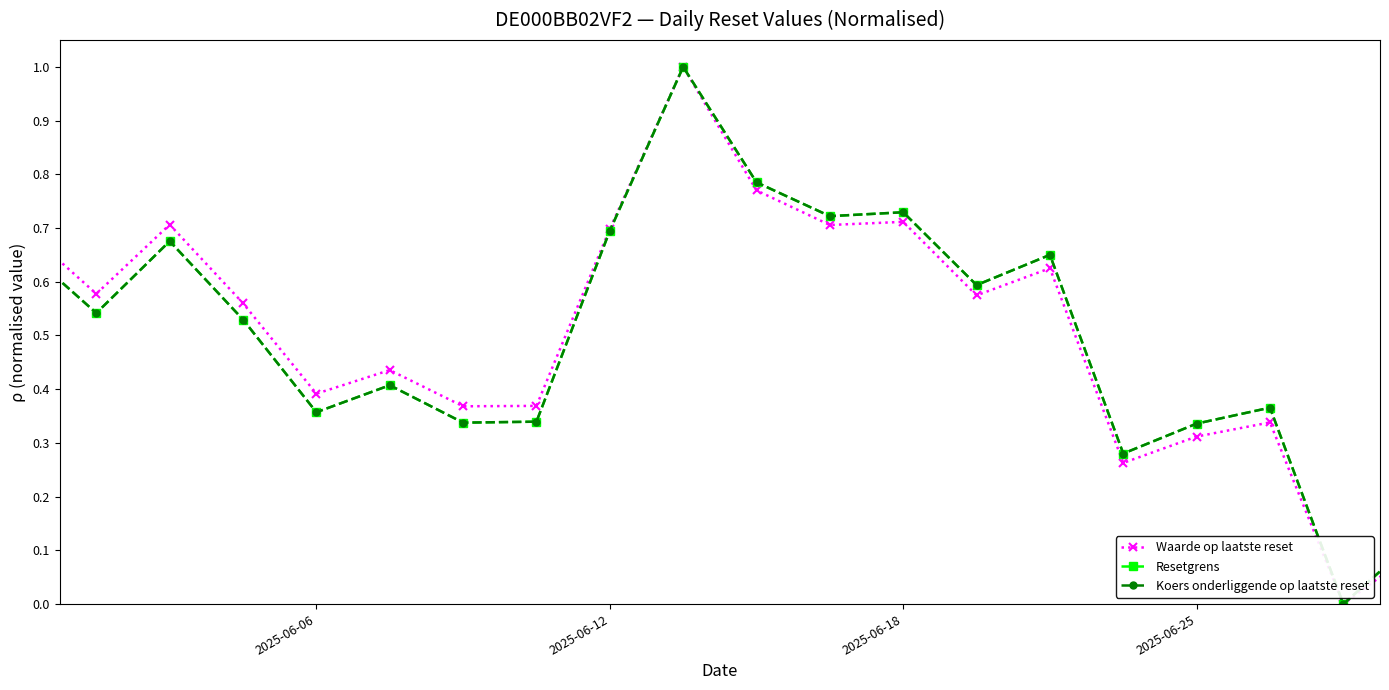

Which series has the largest total across all categories?

Waarde op laatste reset